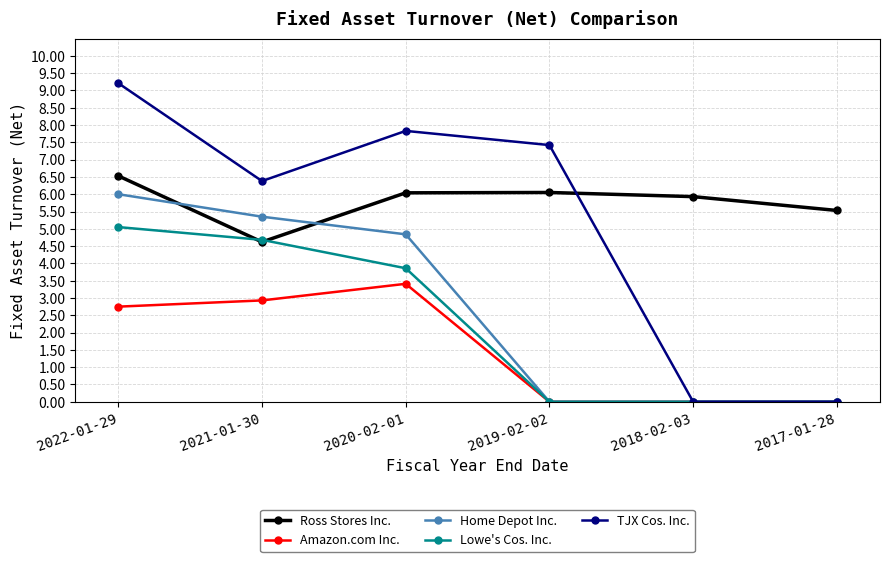

What is the sum of all TJX Cos. Inc. values?

30.8